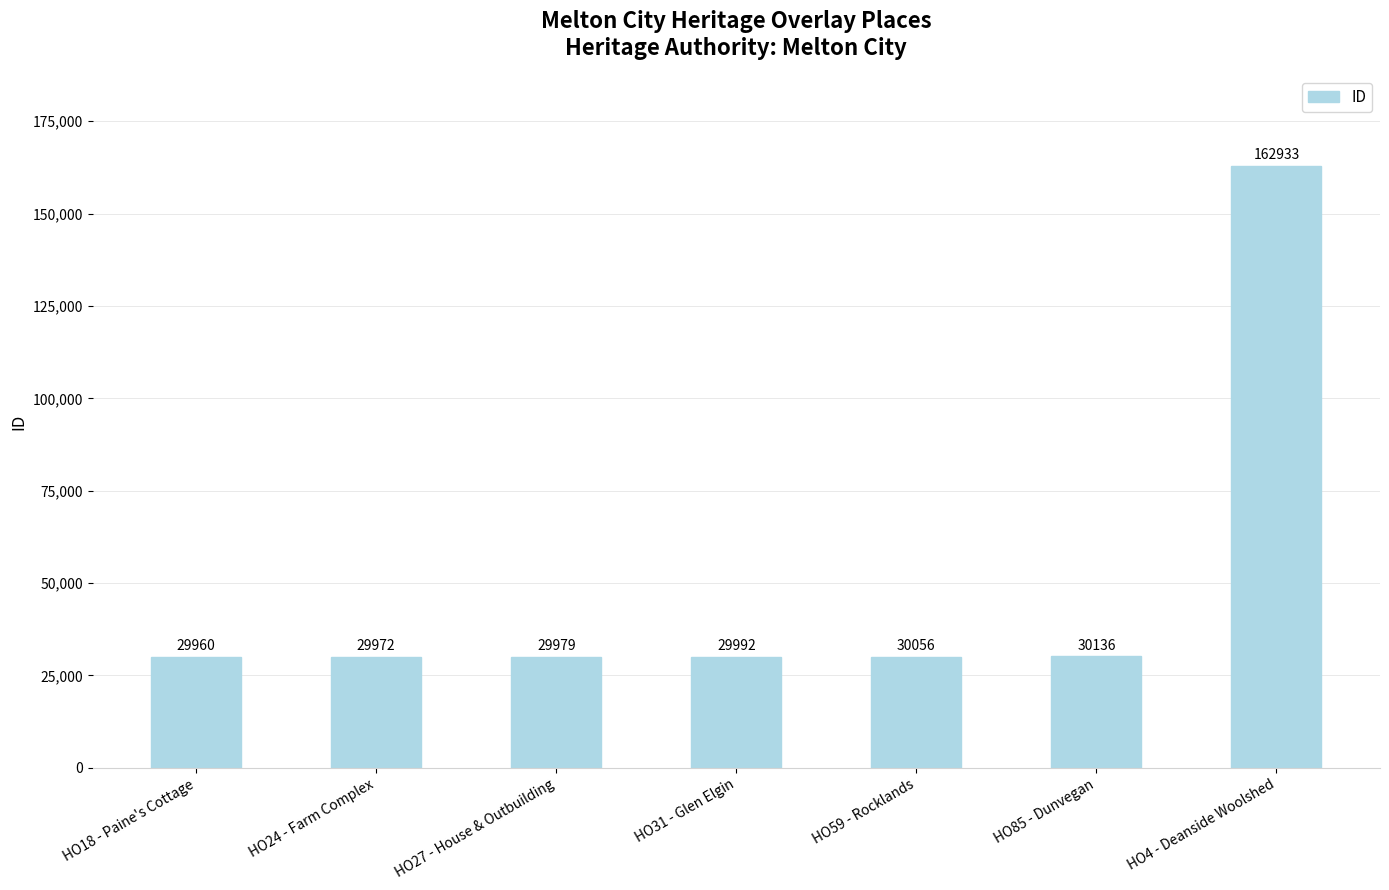

What is the value of the 4th bar from the left?

29992